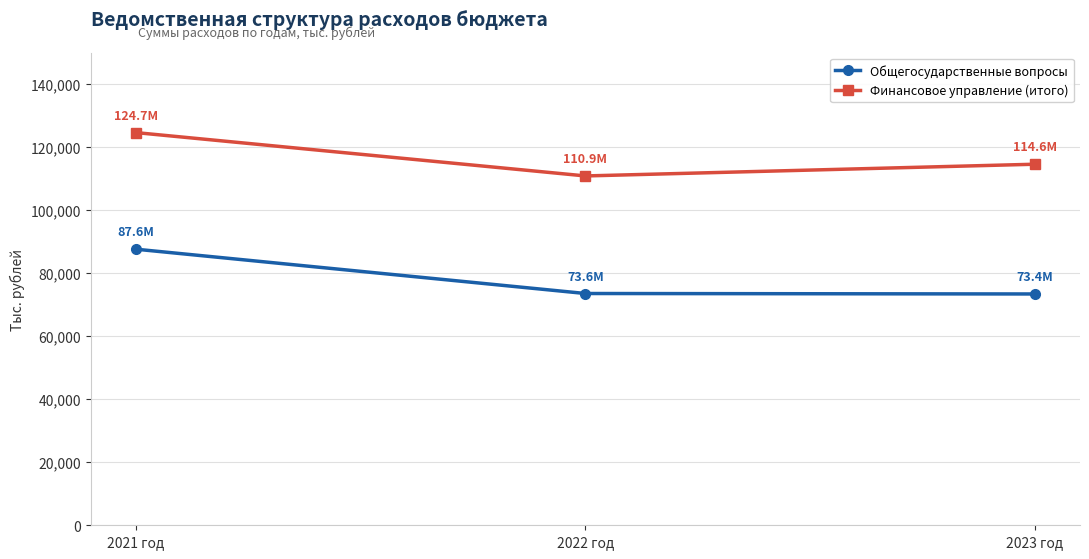

True or false: Финансовое управление (итого) has a value of 110892.1 at 2022 год.

True